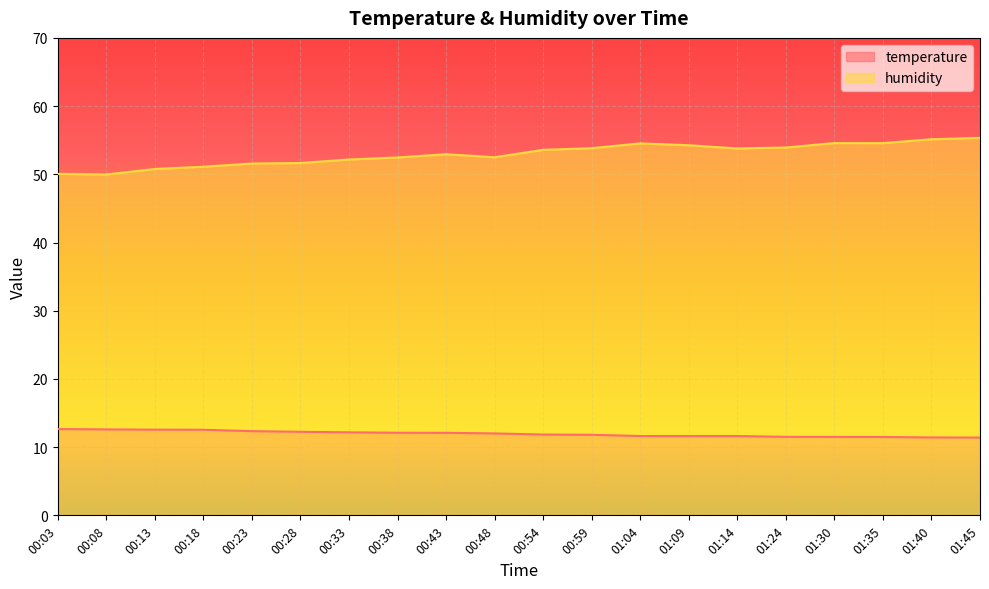

True or false: temperature and humidity intersect in this chart.

False